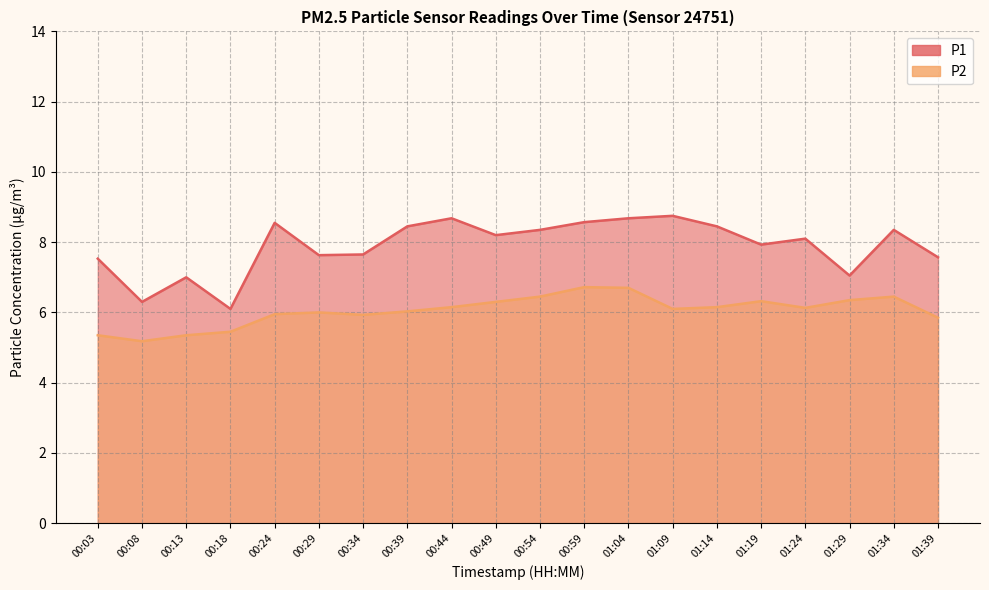

List the series in order of their overall mean, highest first.

P1, P2